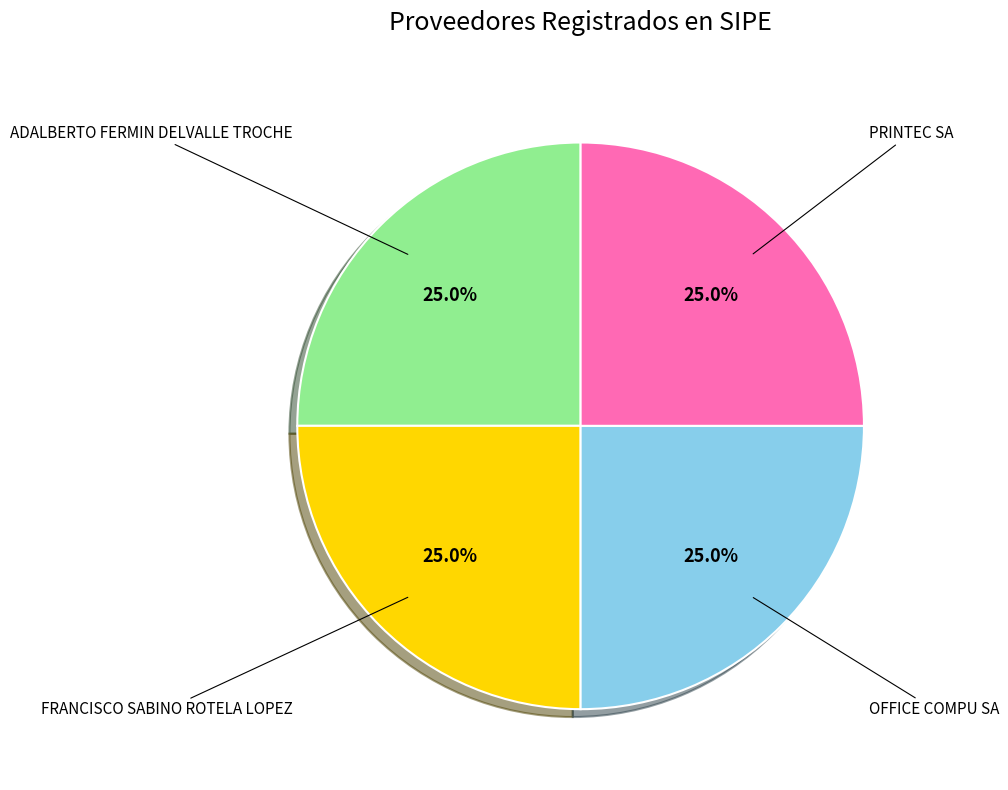

Is there a majority slice in this chart?

No